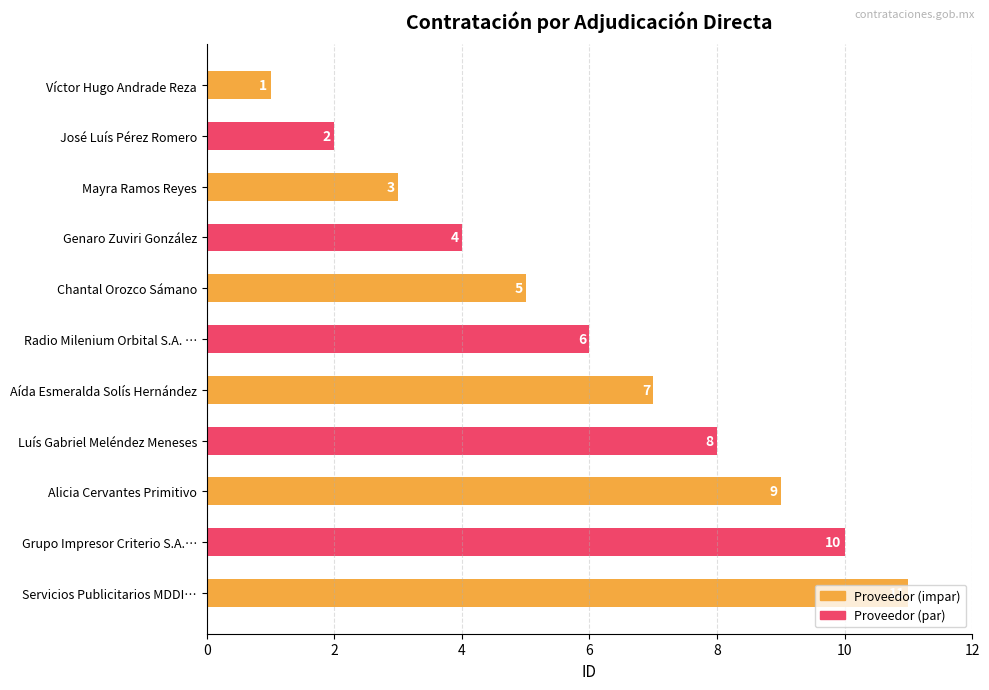

Read the value at Grupo Impresor Criterio S.A.….

10